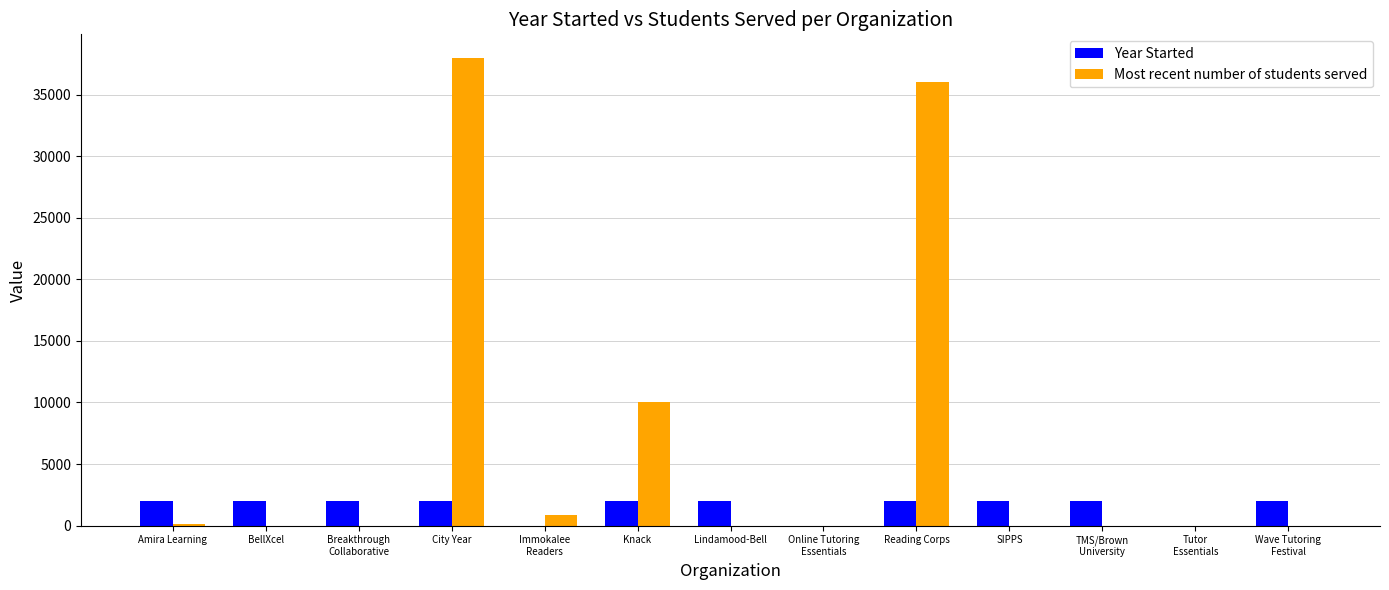

What is the sum of all Most recent number of students served values?

84990